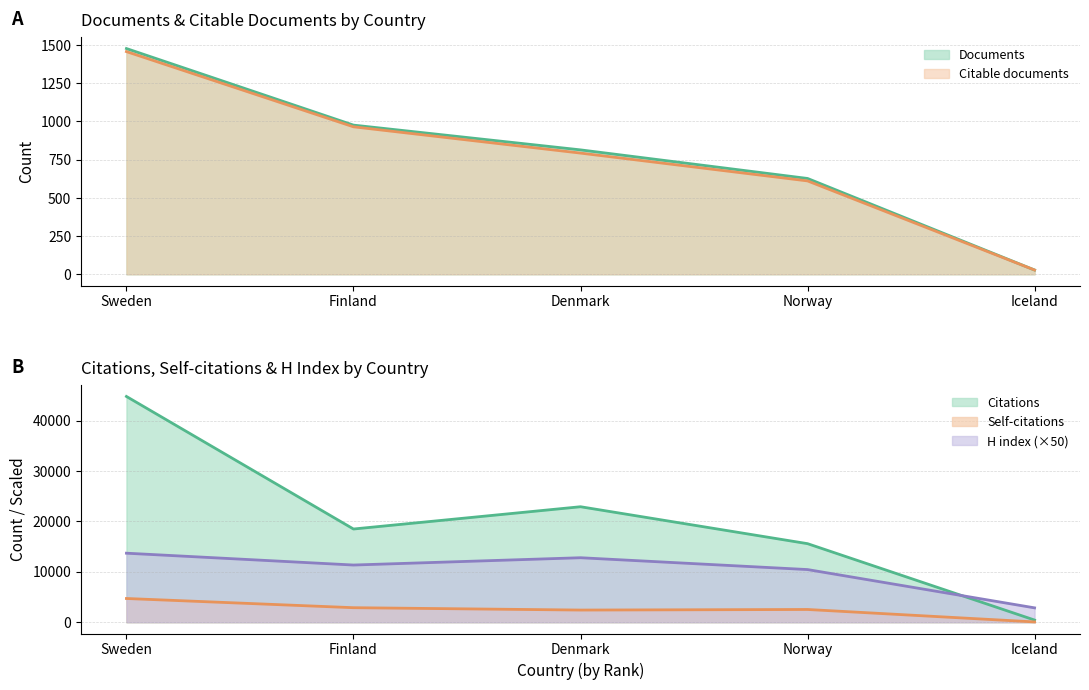

What is the minimum value shown in the chart?

28